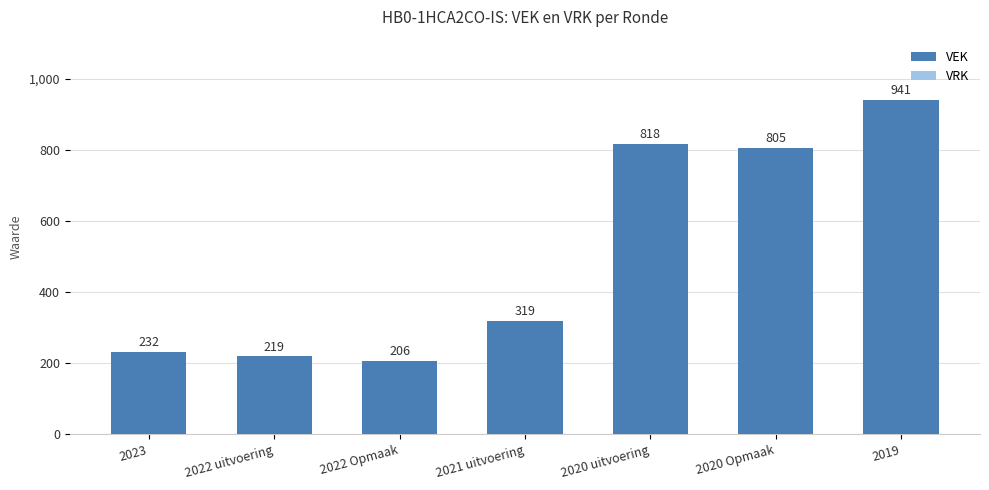

Reading left to right, list all the values displayed in this chart.

2023=232	2022 uitvoering=219	2022 Opmaak=206	2021 uitvoering=319	2020 uitvoering=818	2020 Opmaak=805	2019=941